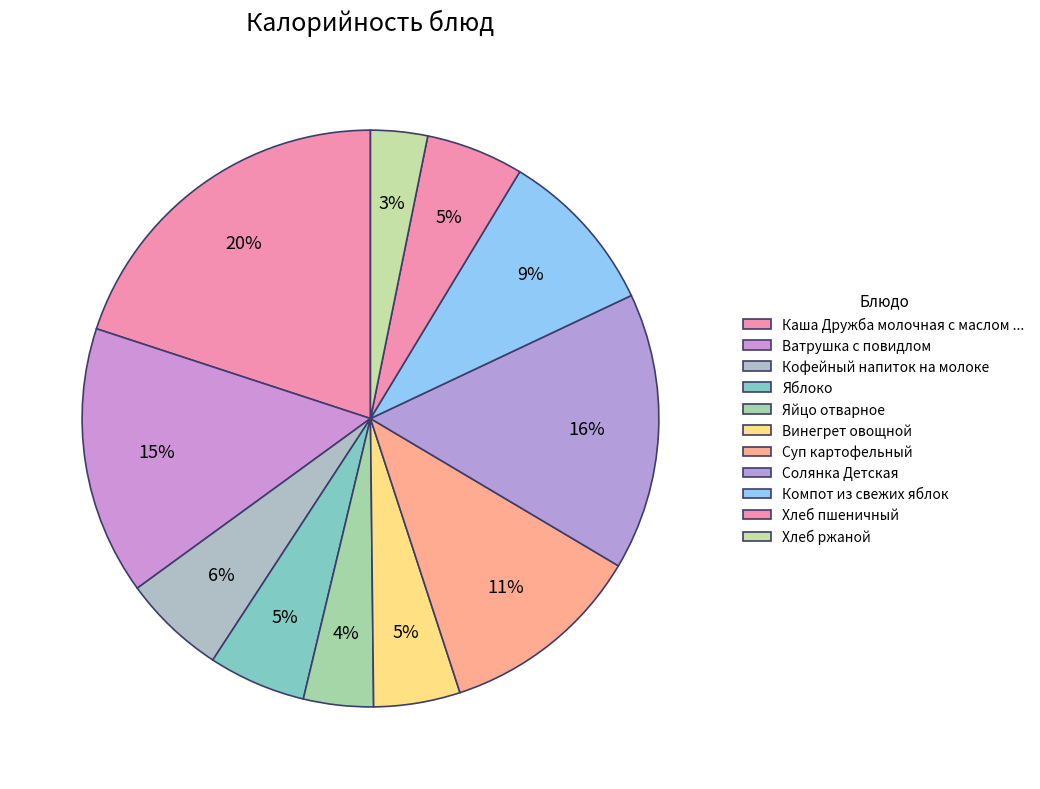

True or false: Суп картофельный accounts for 11% of the total.

True